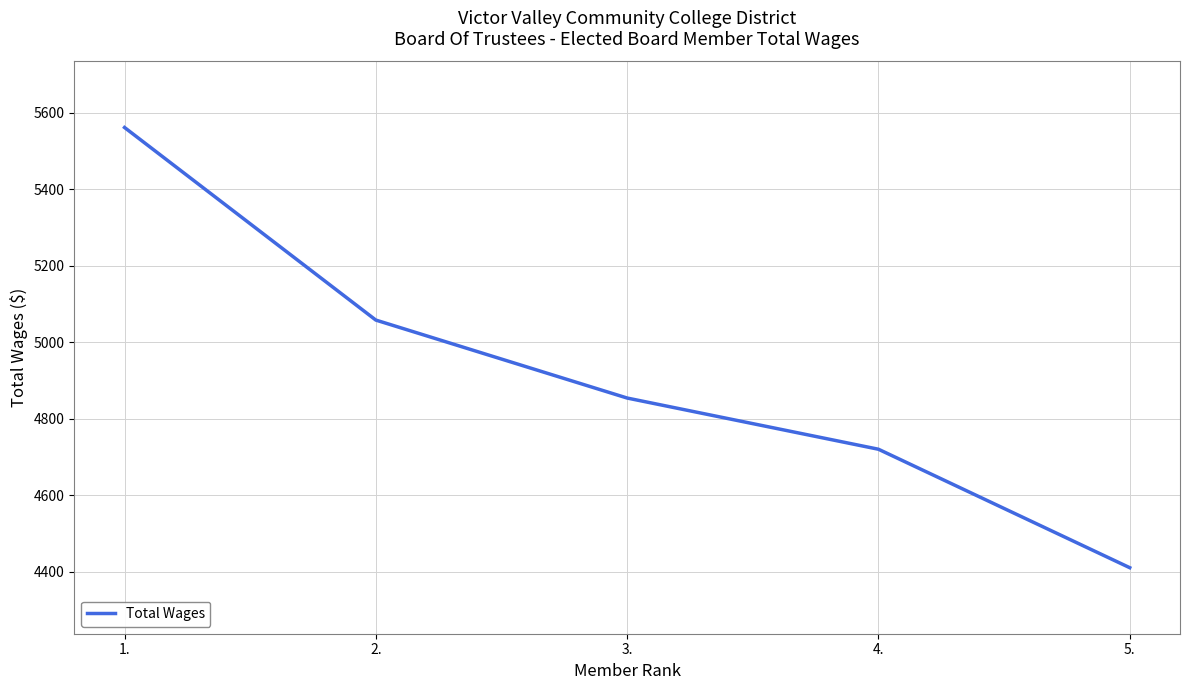

How many distinct data groups are displayed?

1